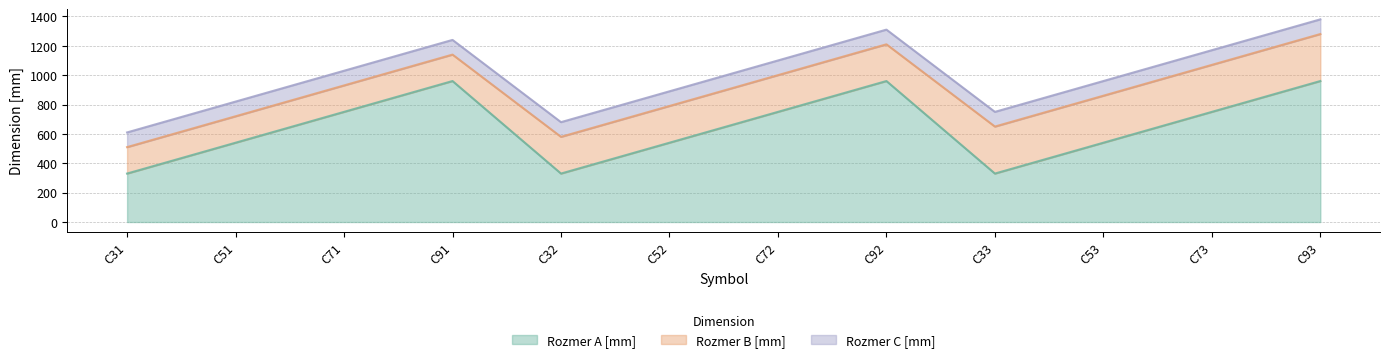

Which category has the lowest value in the Rozmer C [mm] series?

C31